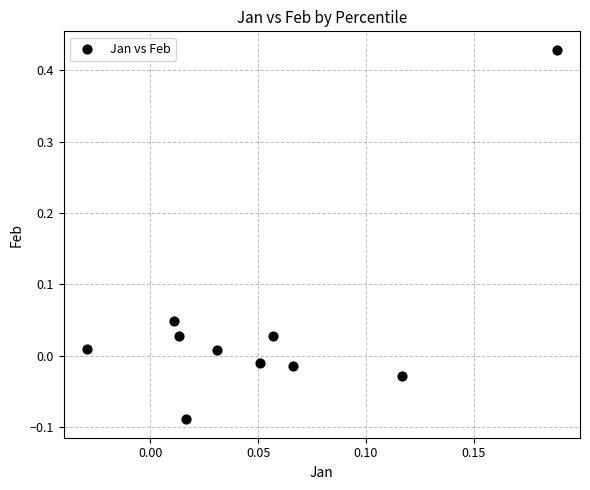

What is the range of Y values (max minus min)?

0.5